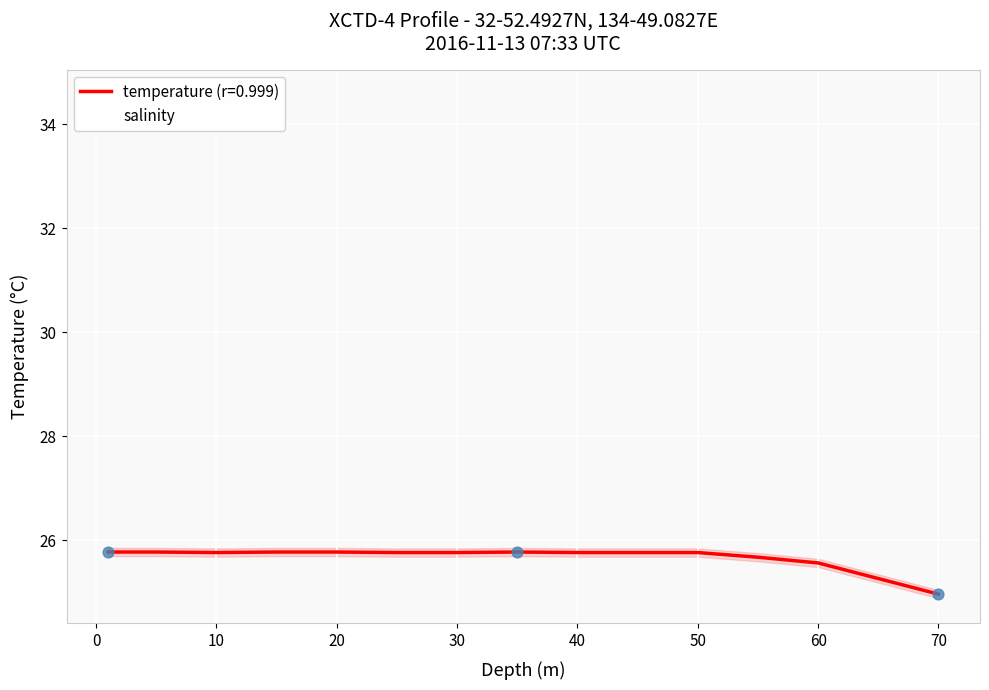

What is the lowest value of the temperature (r=0.999) series?

25.0